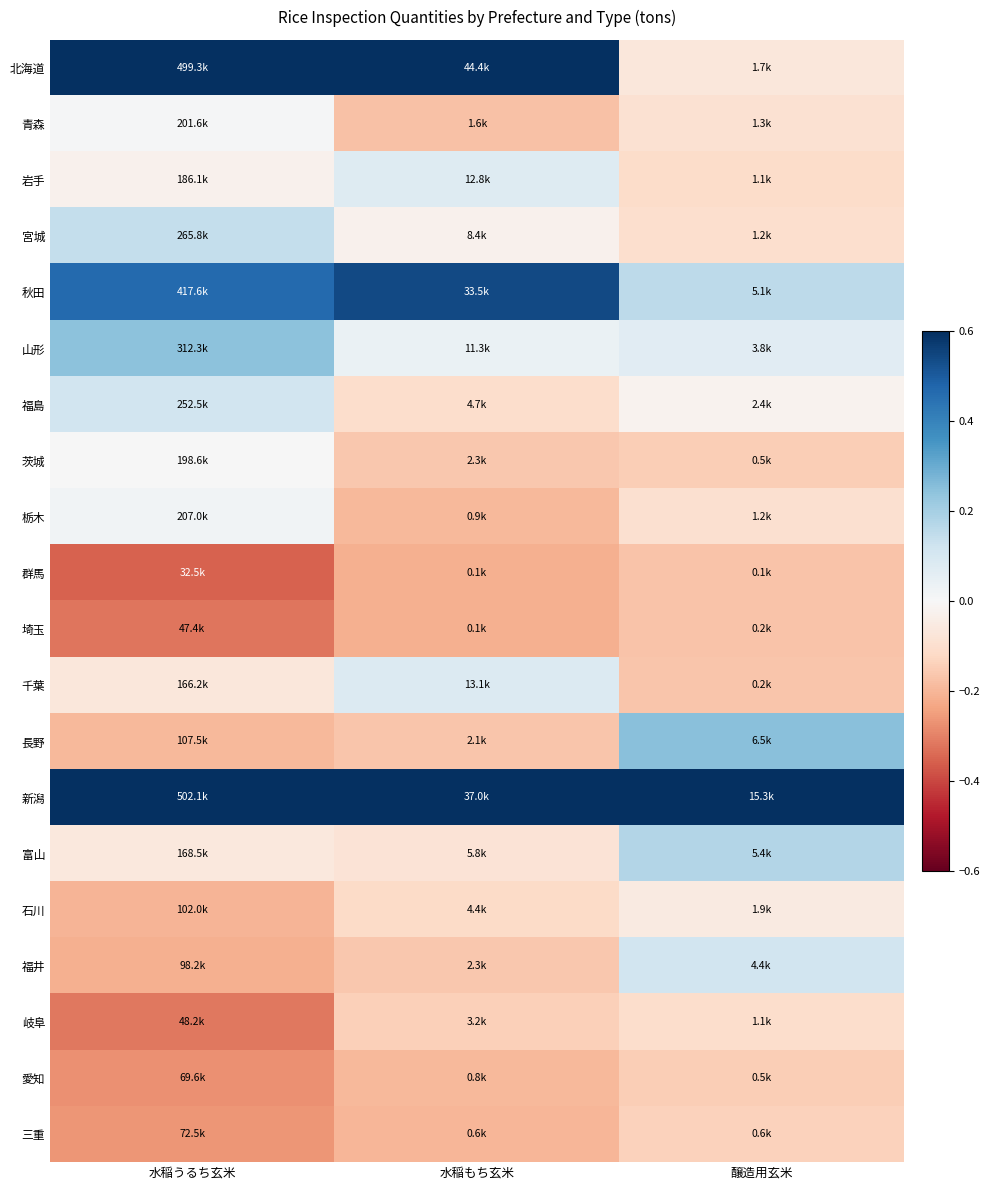

Which category has the lowest value across all series?

水稲うるち玄米